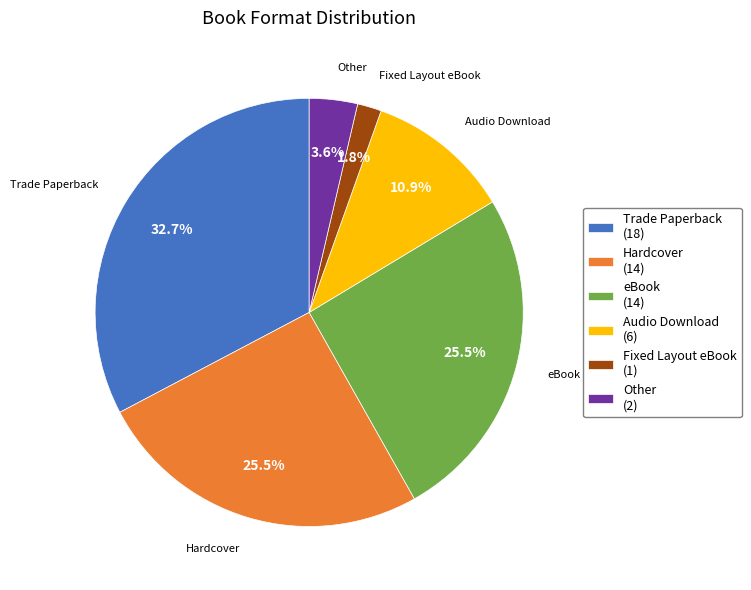

Which has a higher value, eBook or Other?

eBook